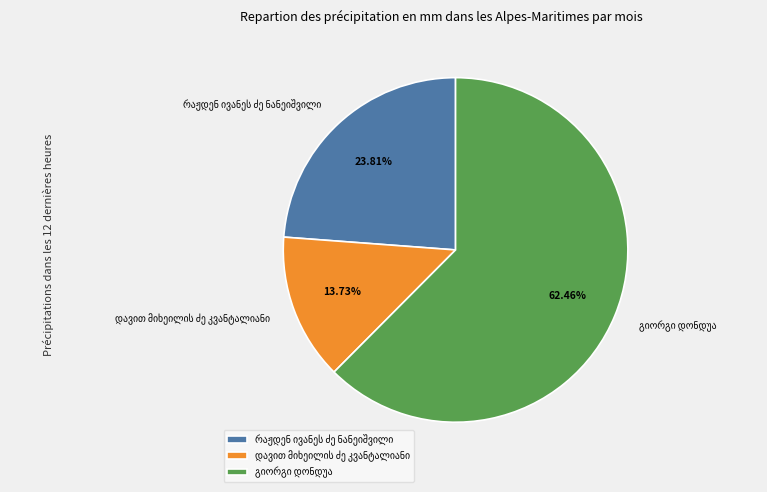

Does any single category account for the majority?

Yes